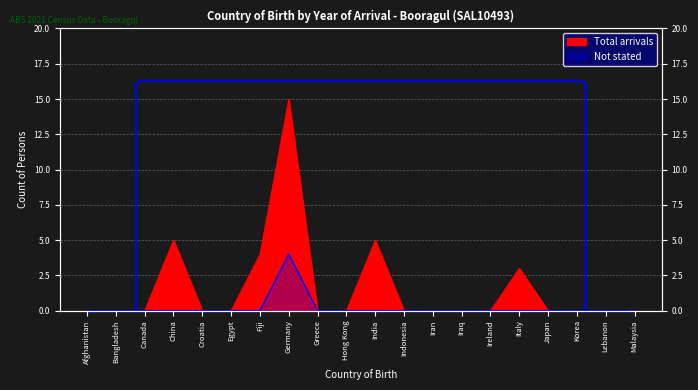

List the labels in order of Total arrivals value, smallest first.

Afghanistan, Bangladesh, Canada, Croatia, Egypt, Greece, Hong Kong, Indonesia, Iran, Iraq, Ireland, Japan, Korea, Lebanon, Malaysia, Italy, Fiji, China, India, Germany